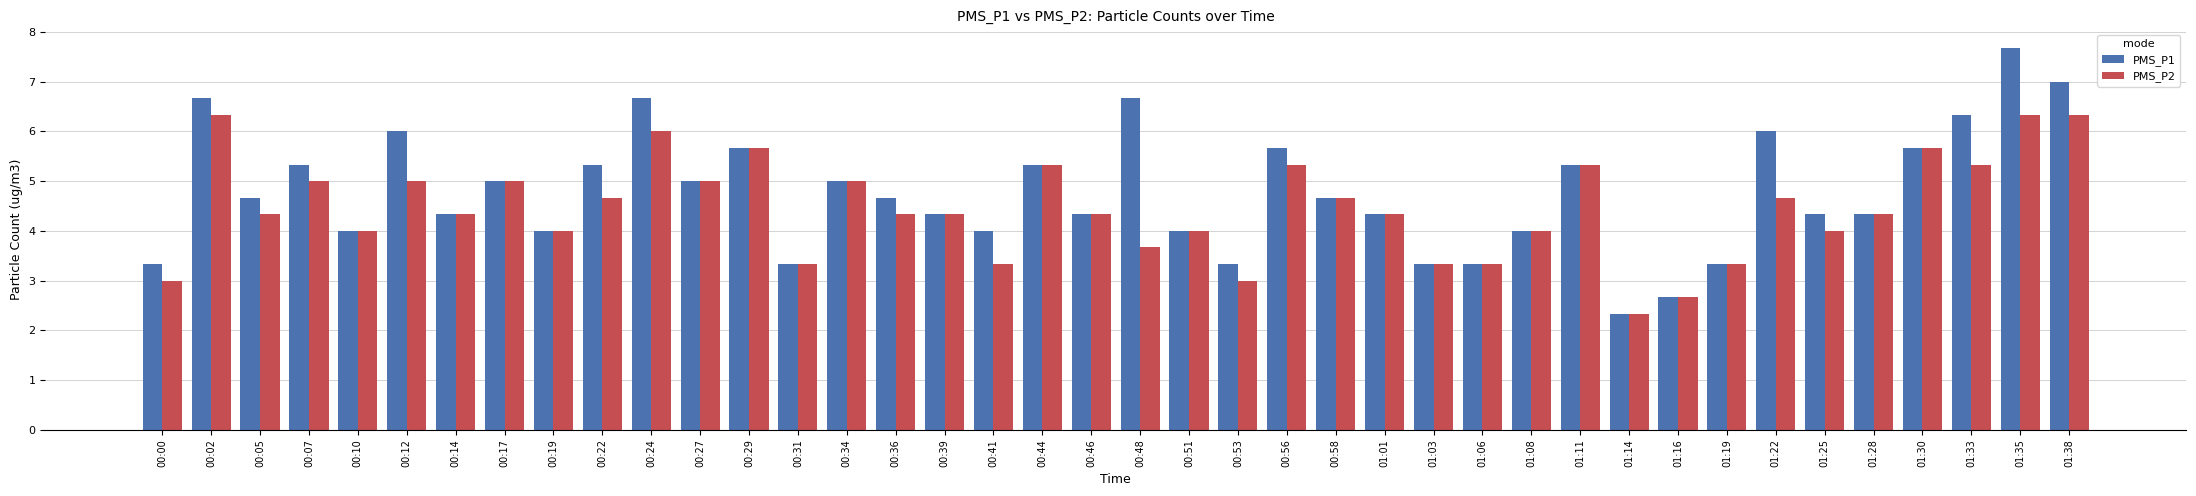

Rank the series by their maximum value, from highest to lowest.

PMS_P1, PMS_P2